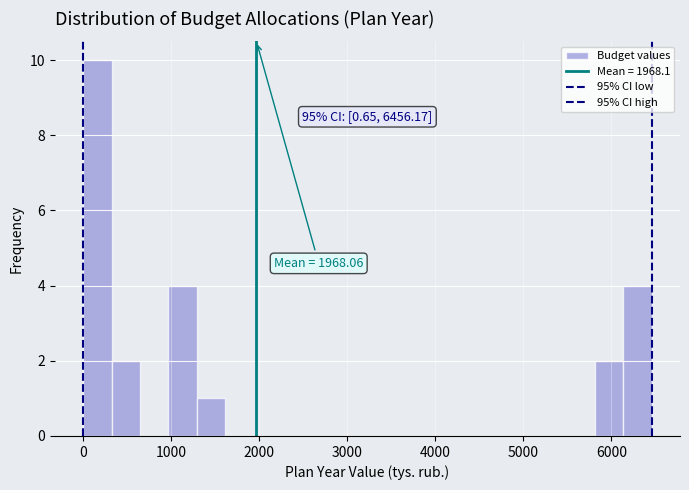

Around what value on the x-axis is the tallest bar? Give the approximate position of its centre, as read against the axis.

200